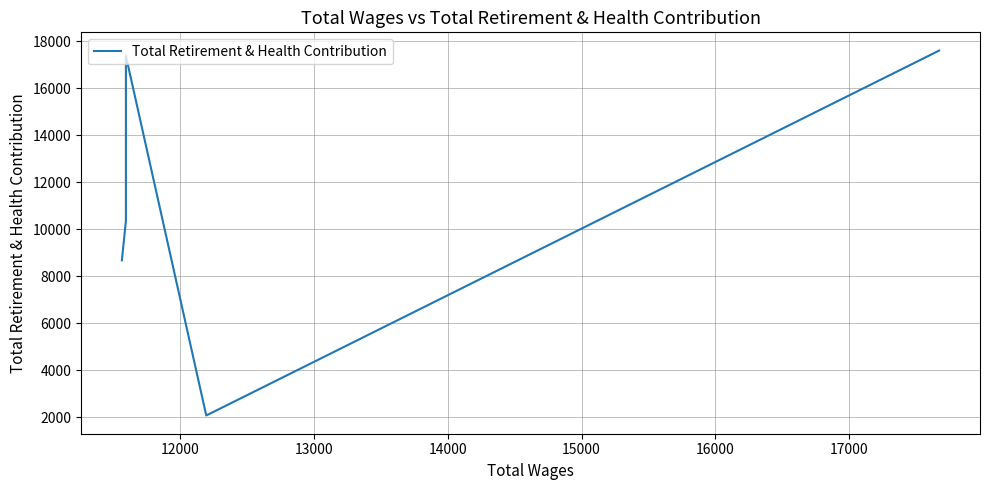

Between 15000 and 12000, which is larger?

15000